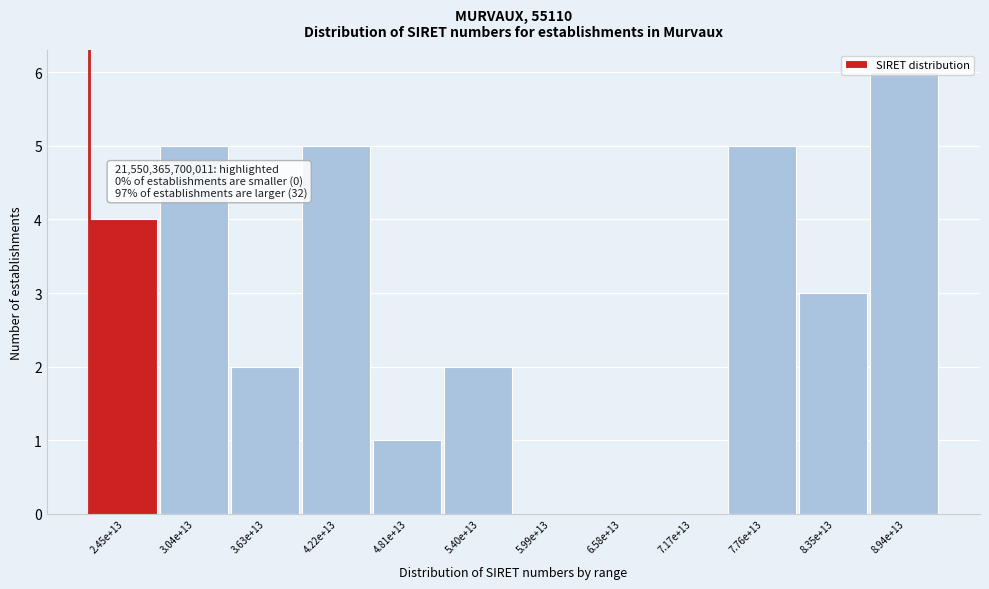

The value at 2.45e+13 is 2. True or false?

False